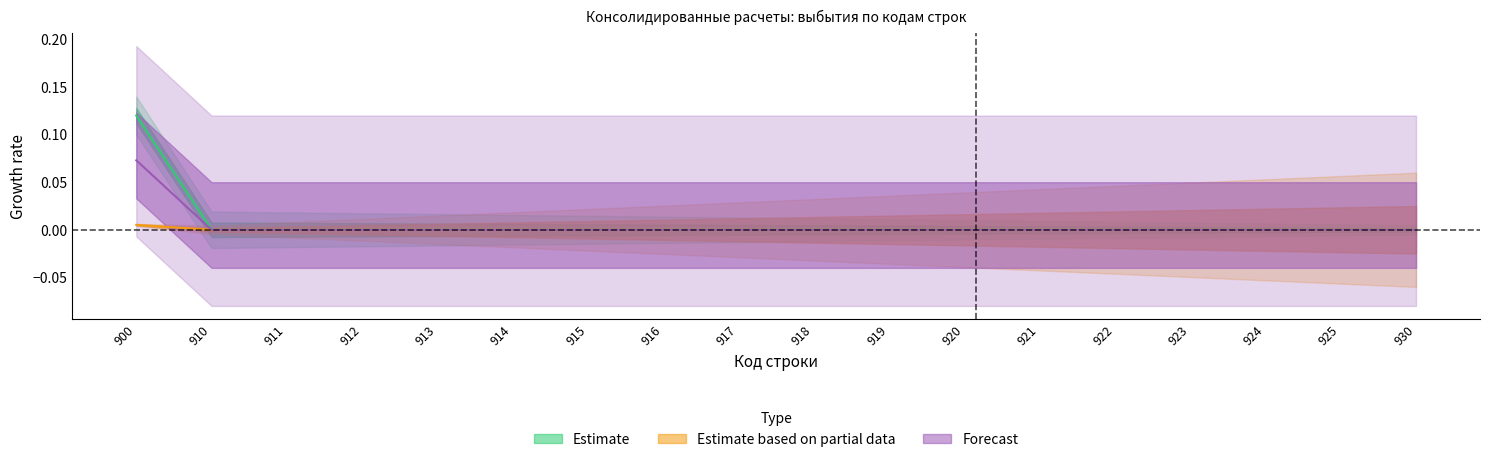

Which series has the largest range (max minus min)?

Estimate